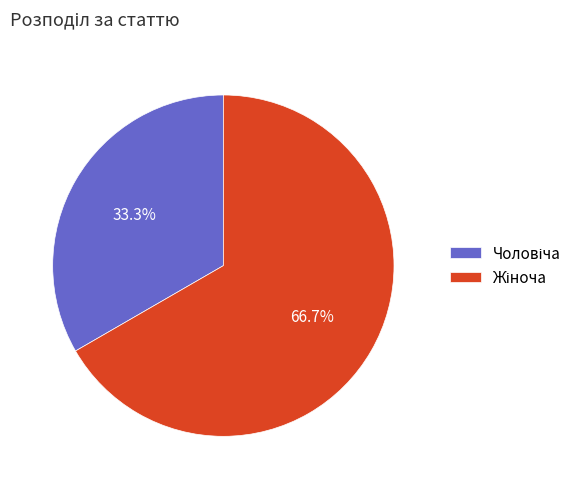

Is there any slice that represents more than half of the pie?

Yes